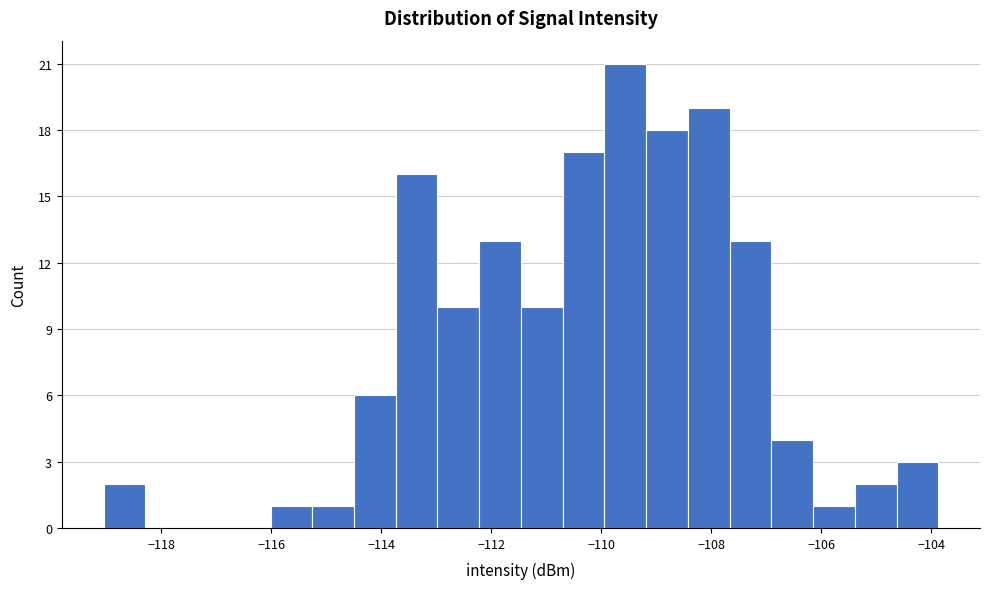

Around what value on the x-axis is the tallest bar? Give the approximate position of its centre, as read against the axis.

-109.6